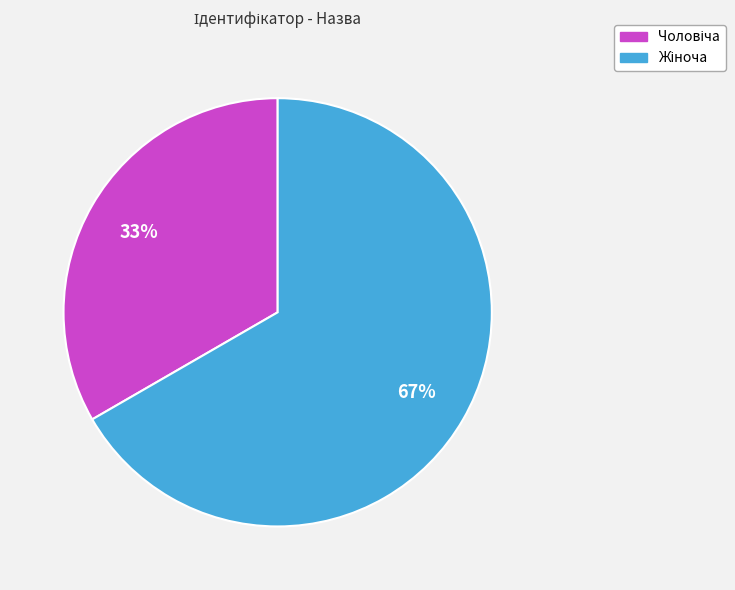

Does any single category account for the majority?

Yes